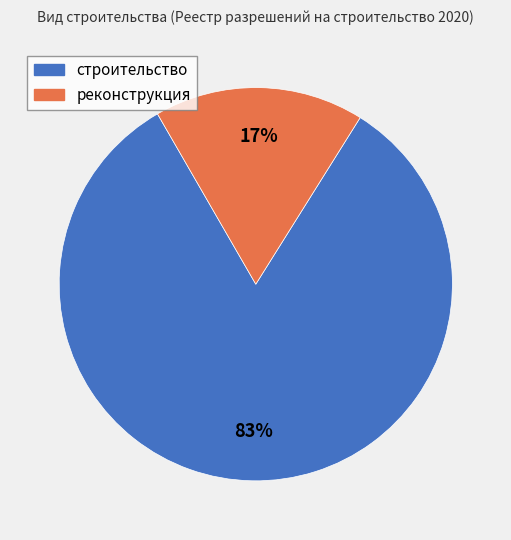

To the nearest percent, what is the combined percentage of реконструкция and строительство?

100%